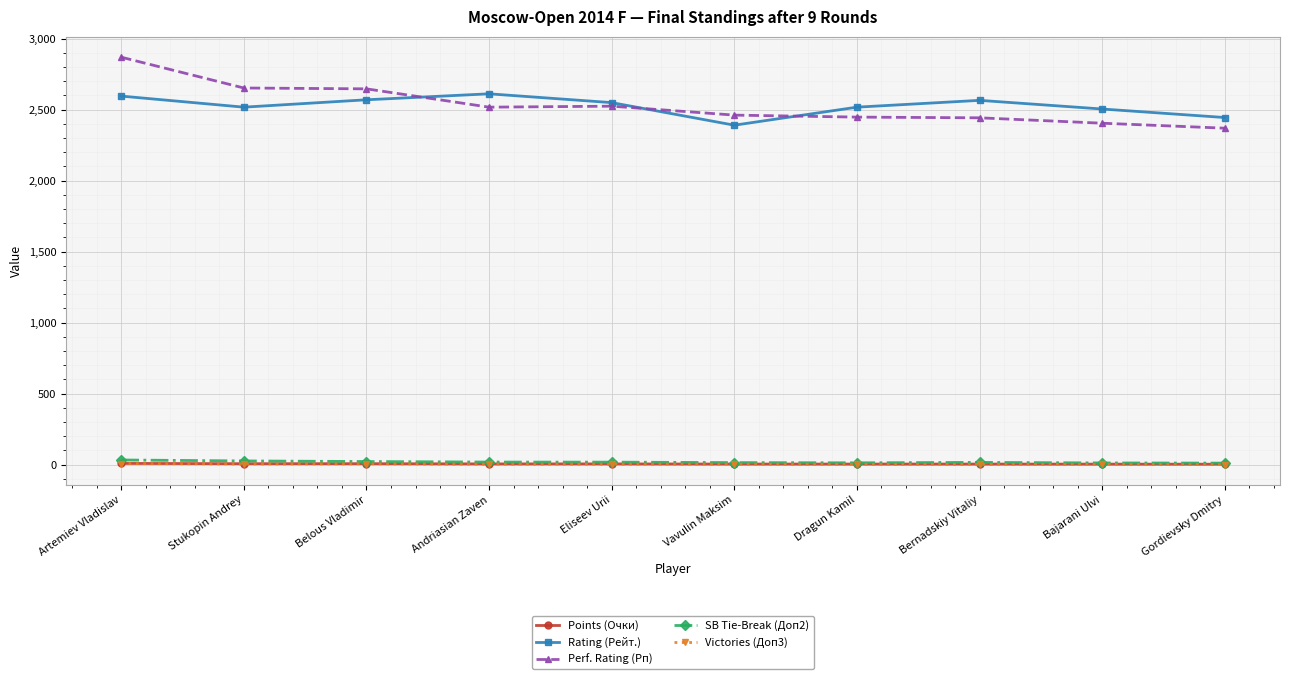

How many data points in Points (Очки) are less than 4?

5